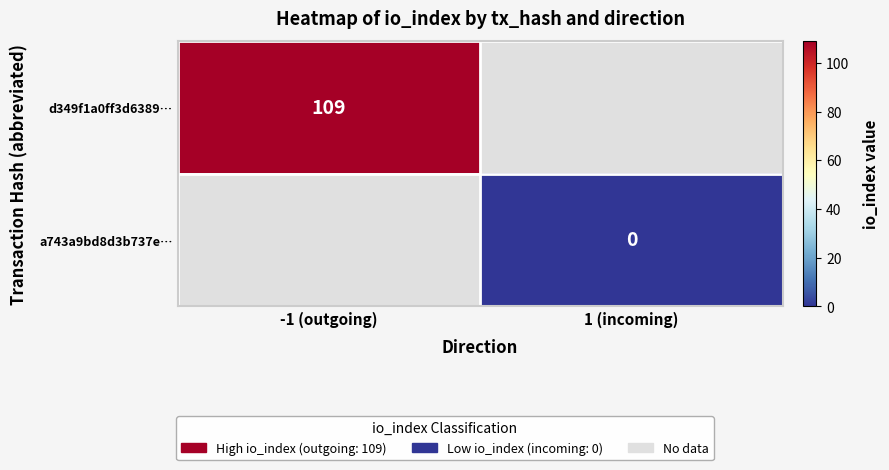

What is the maximum value shown in the chart?

109.0